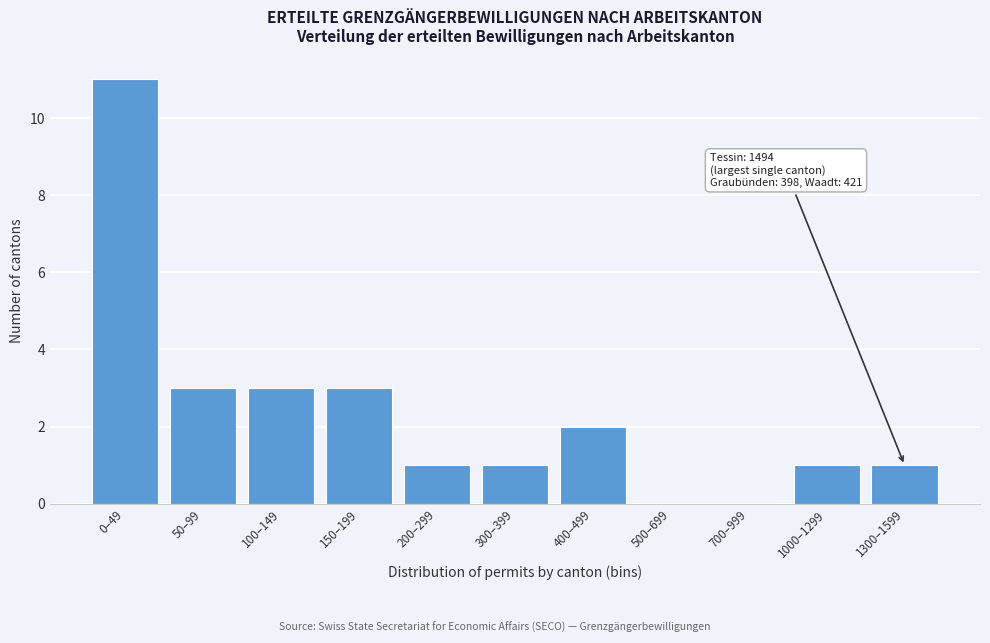

Reading left to right, extract all data points from this chart.

0–49=11	50–99=3	100–149=3	150–199=3	200–299=1	300–399=1	400–499=2	500–699=0	700–999=0	1000–1299=1	1300–1599=1